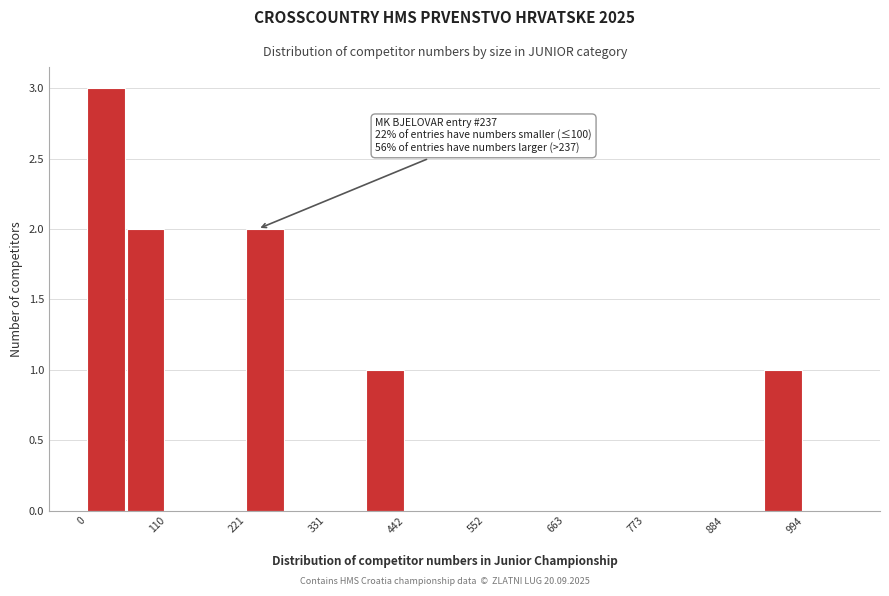

Around what value on the x-axis is the tallest bar? Give the approximate position of its centre, as read against the axis.

20